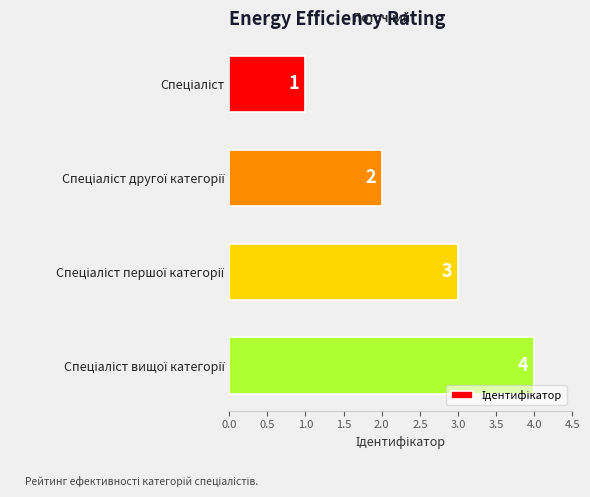

How many series are shown in this chart?

1